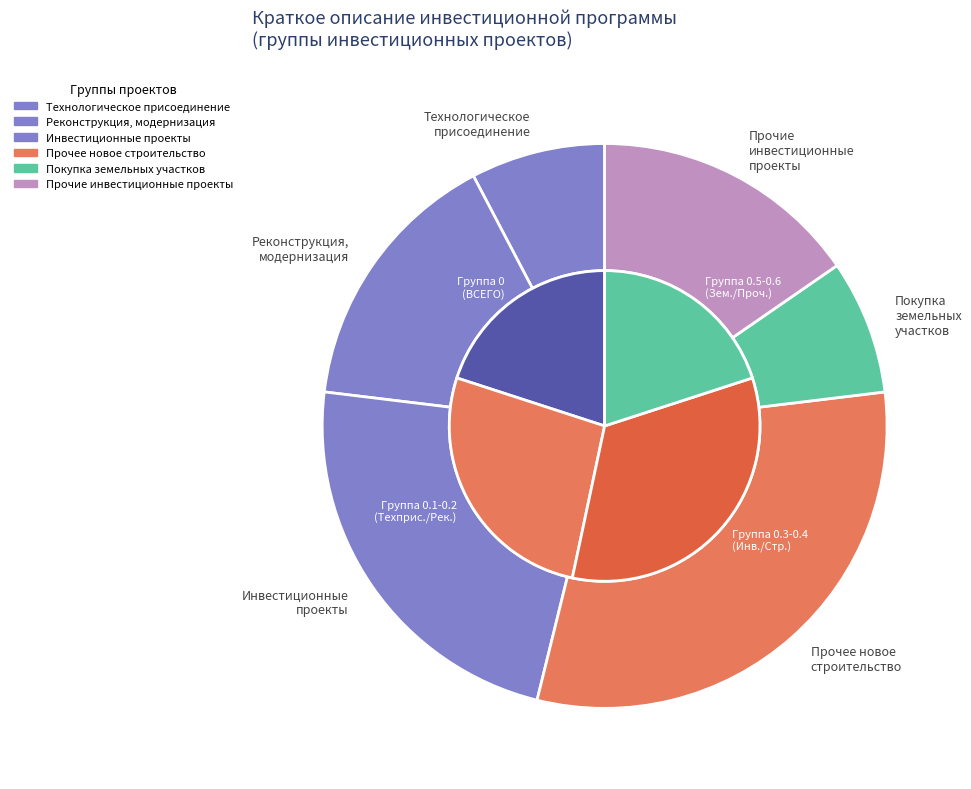

The Покупка земельных участков slice represents 8% of the pie. True or false?

True